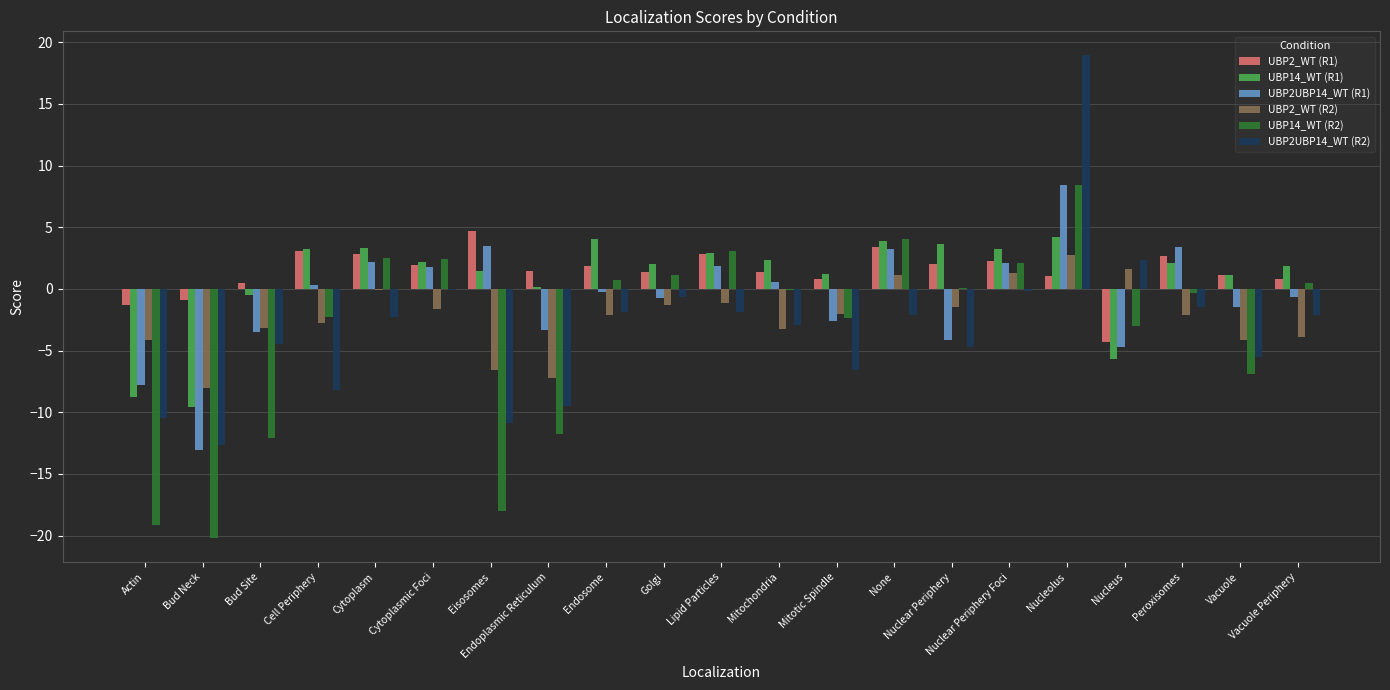

What is the maximum value shown in the chart?

18.9